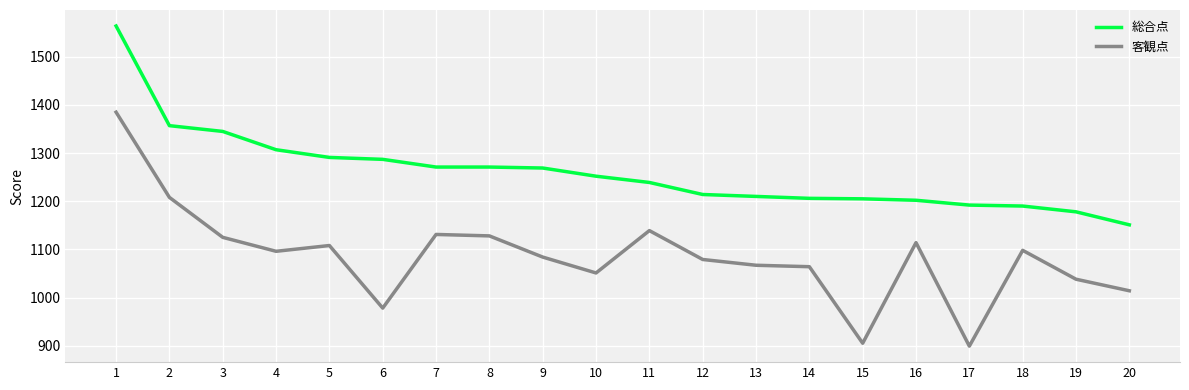

Which series has the largest range (max minus min)?

客観点